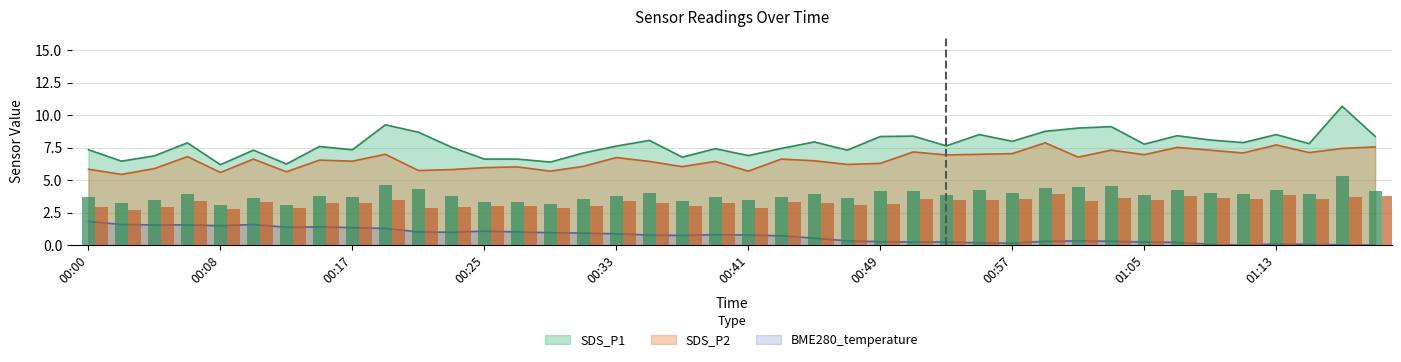

At which category does the chart reach its peak across all series?

01:17